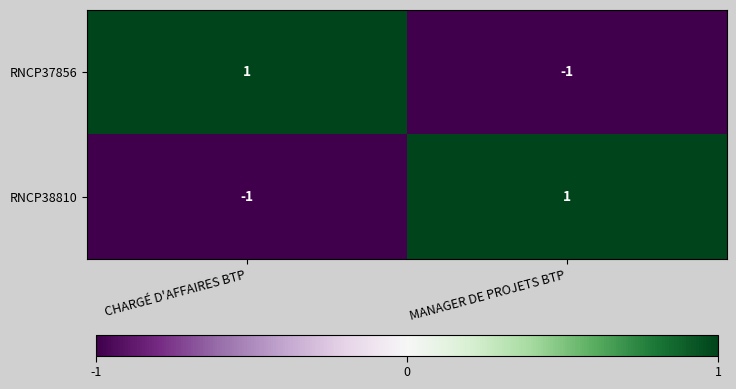

Is it true that RNCP37856 equals 0 at CHARGÉ D'AFFAIRES BTP?

False